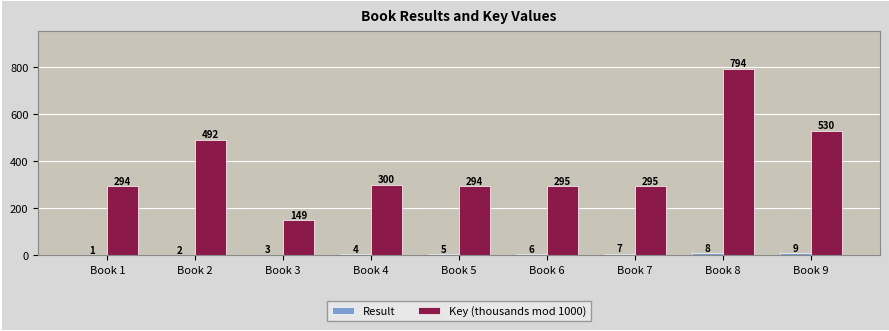

True or false: Key (thousands mod 1000) has a value of 485 at Book 6.

False